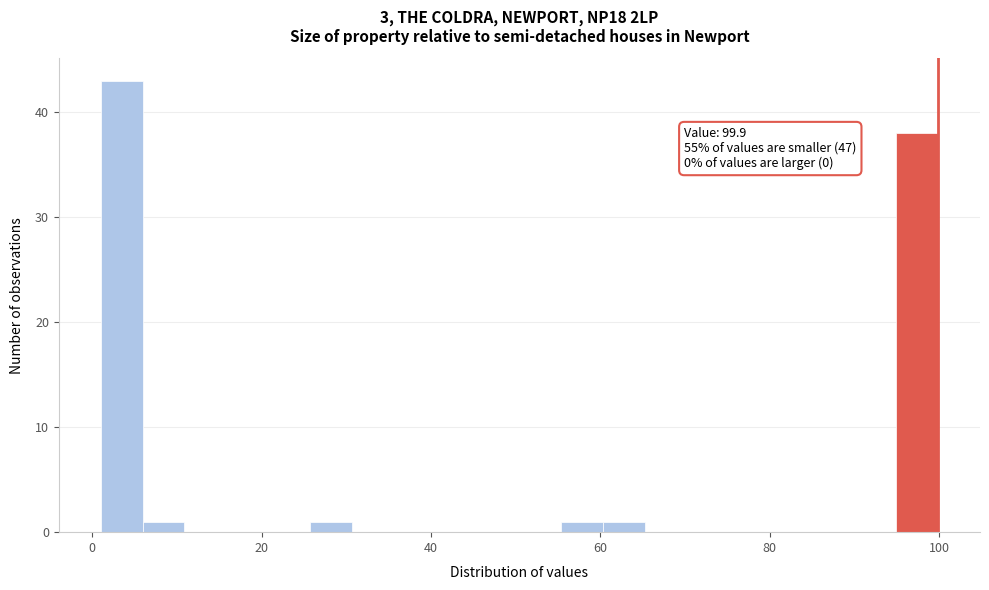

Around what value on the x-axis is the tallest bar? Give the approximate position of its centre, as read against the axis.

4